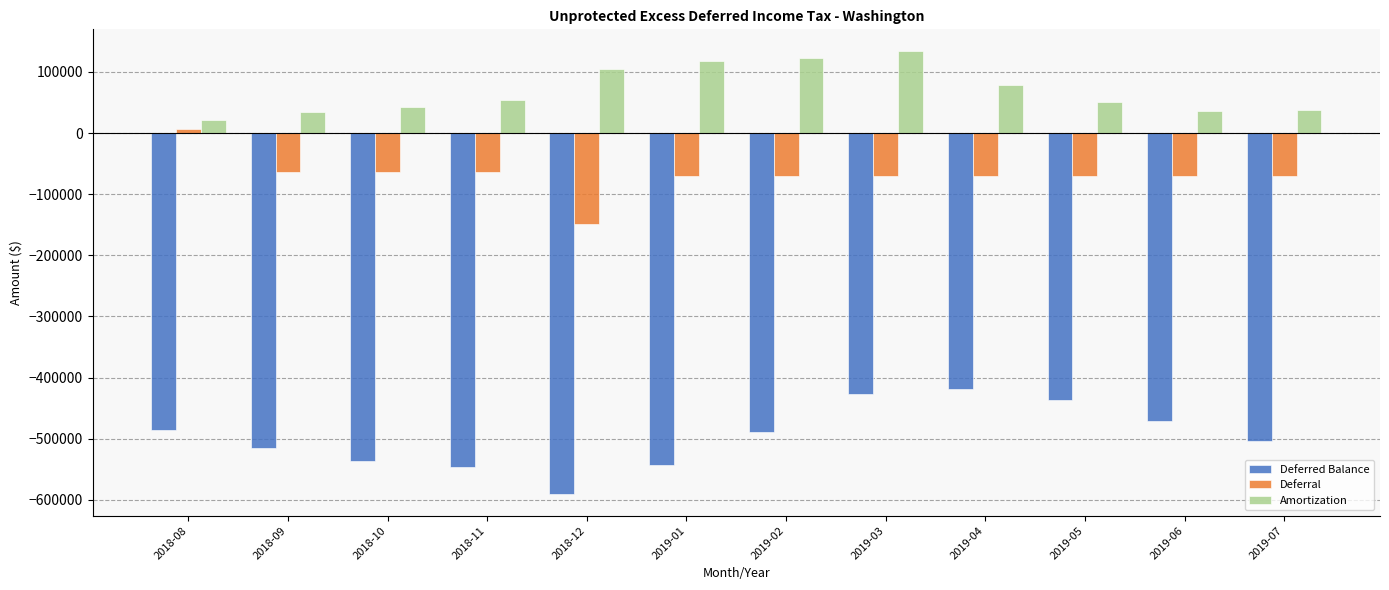

What is the sum of all Amortization values?

837294.4